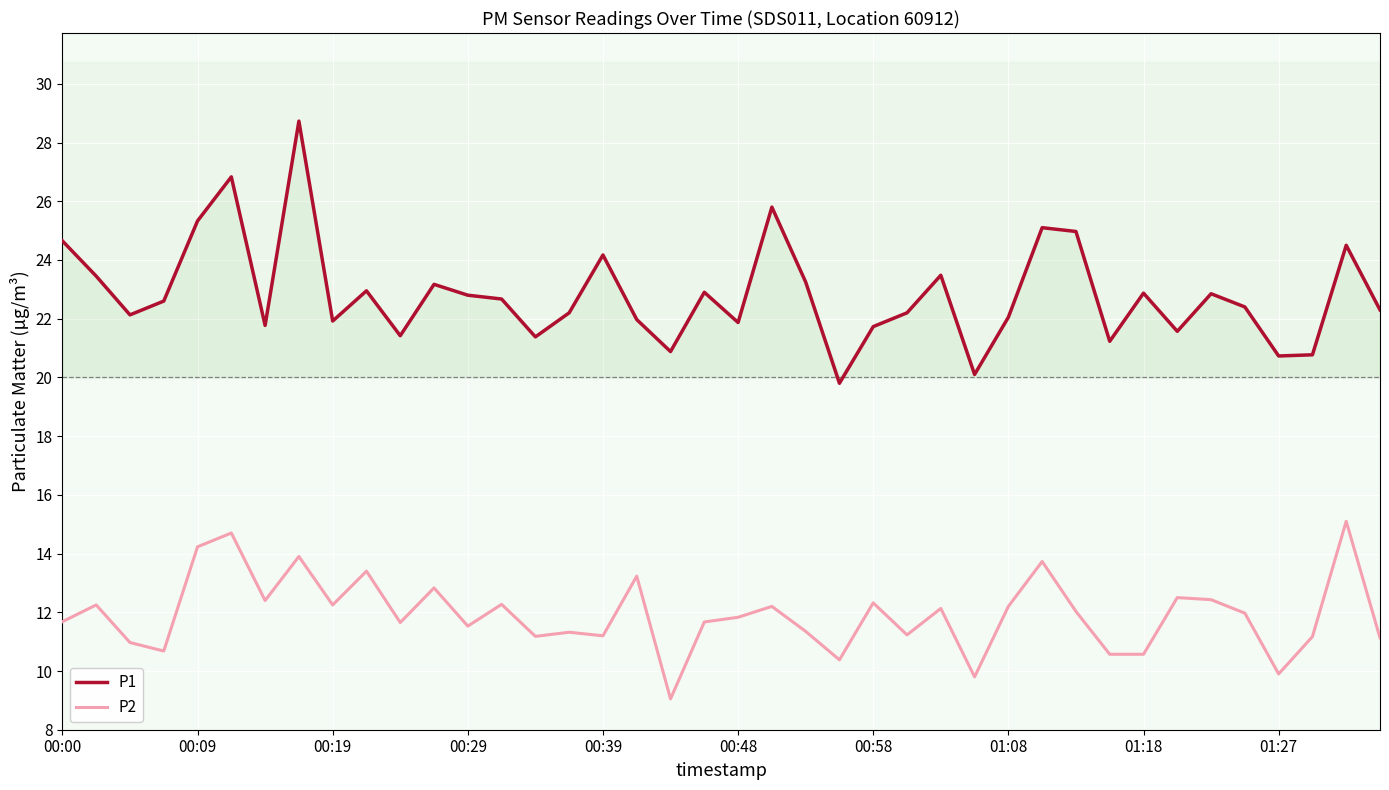

True or false: P1 and P2 intersect in this chart.

False